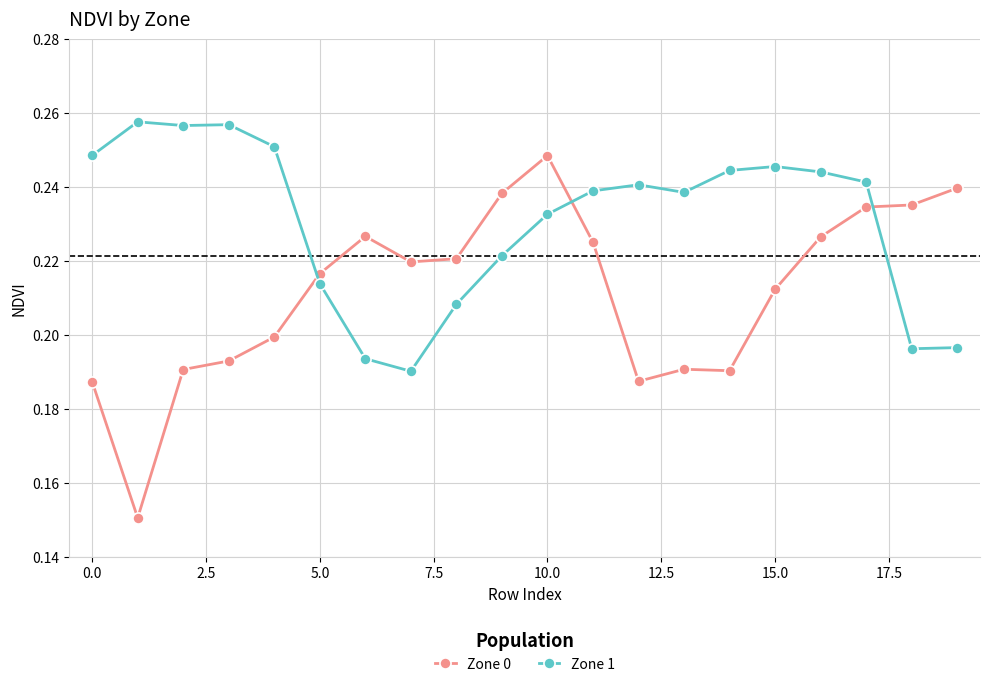

Which series has the largest total across all categories?

Zone 1